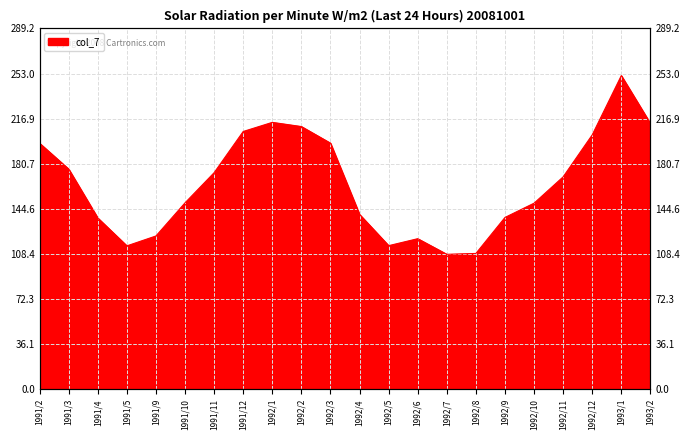

Rank the categories by value from lowest to highest.

1992/7, 1992/8, 1991/5, 1992/5, 1992/6, 1991/9, 1991/4, 1992/9, 1992/4, 1992/10, 1991/10, 1992/11, 1991/11, 1991/3, 1991/2, 1992/3, 1992/12, 1991/12, 1992/2, 1993/2, 1992/1, 1993/1